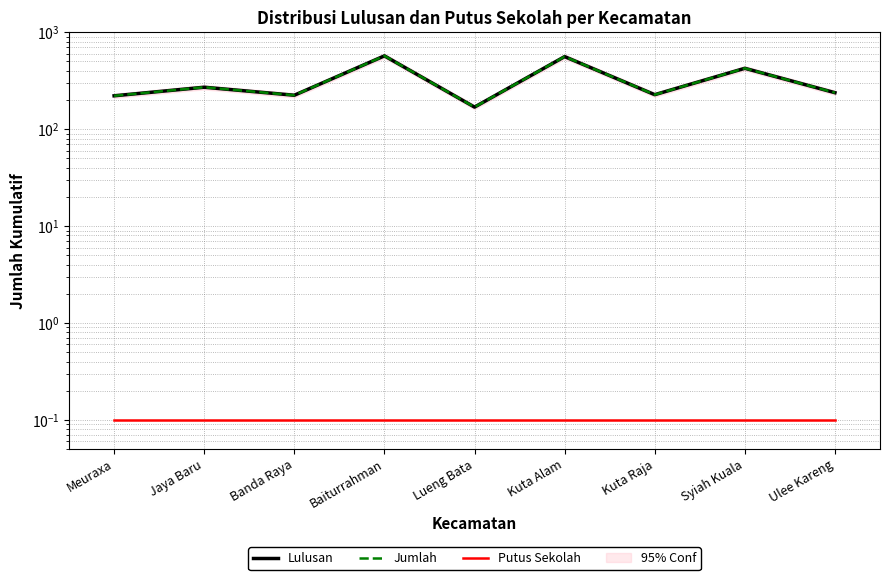

True or false: Putus Sekolah and Jumlah intersect in this chart.

False